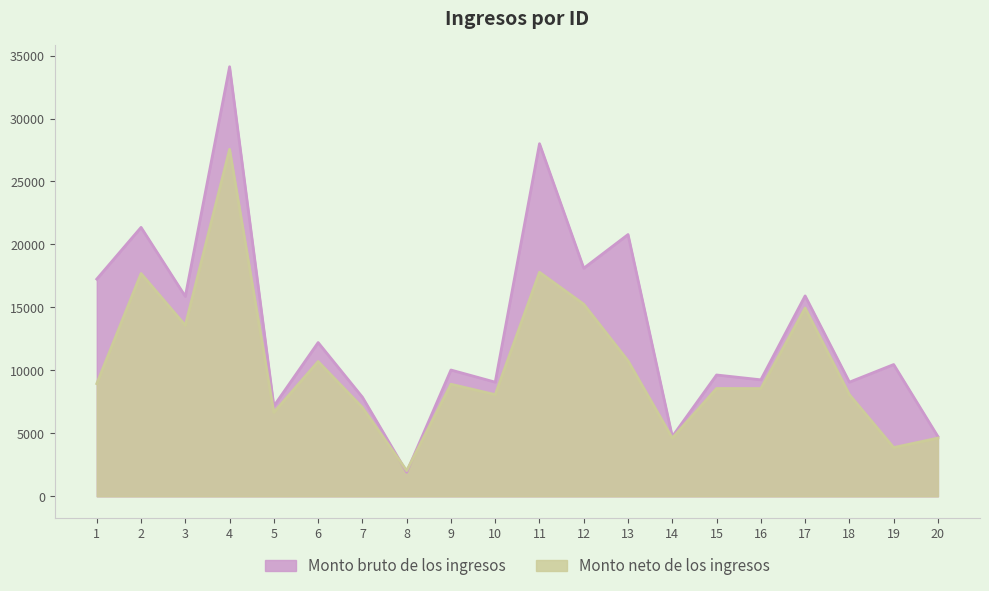

Where does the Monto bruto de los ingresos series first go above 10462?

1